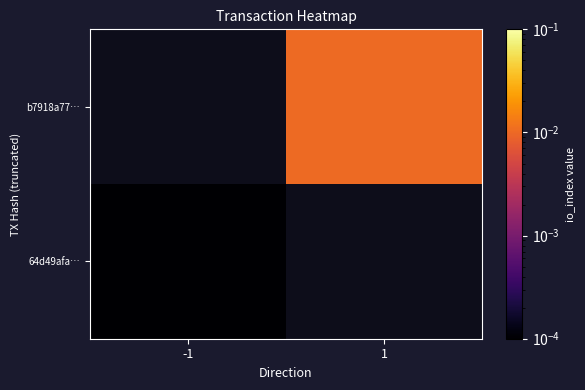

Count the number of categories in the chart.

2